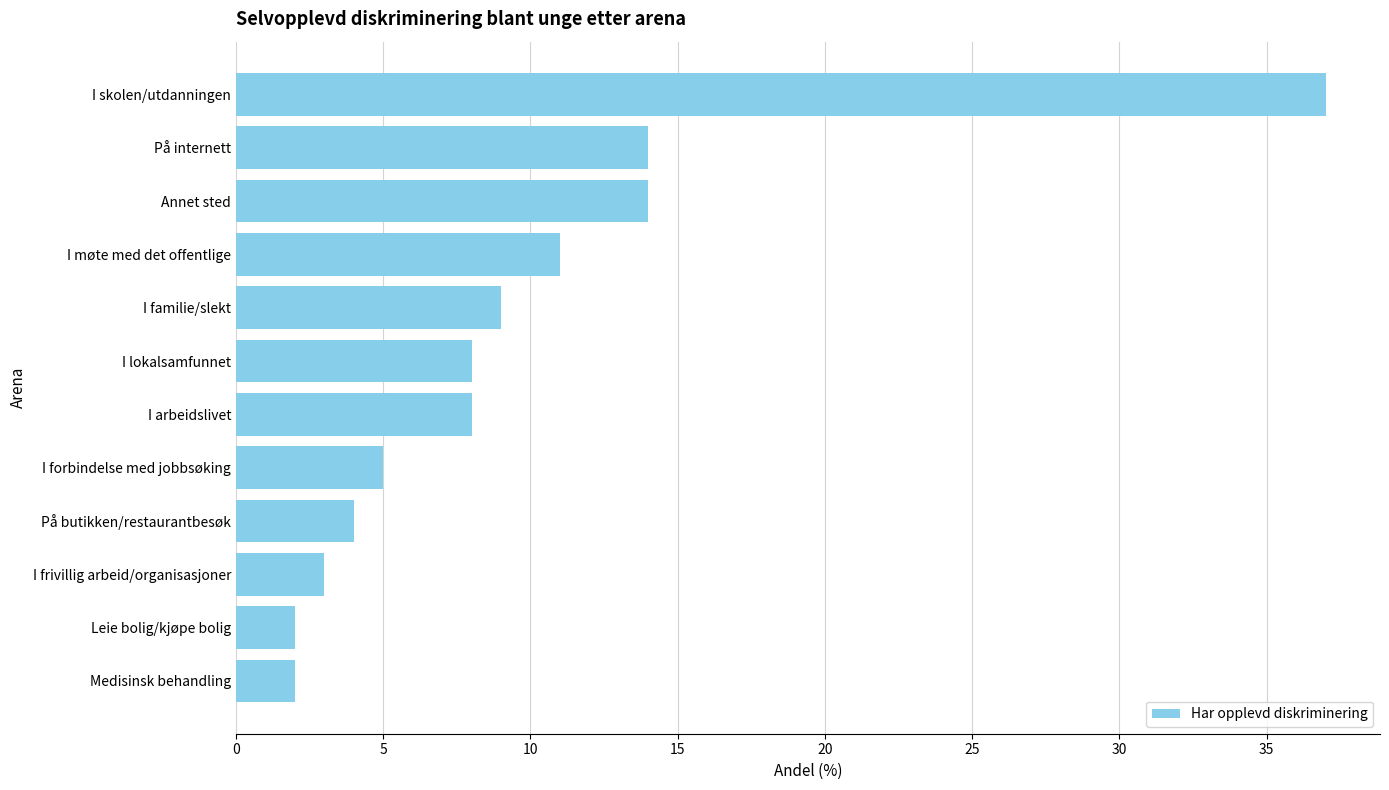

What is the maximum value shown in the chart?

37